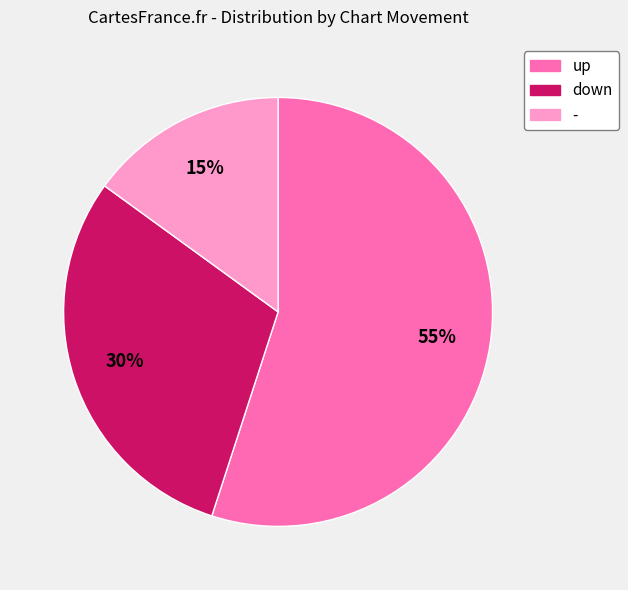

How many slices are in this pie chart?

3